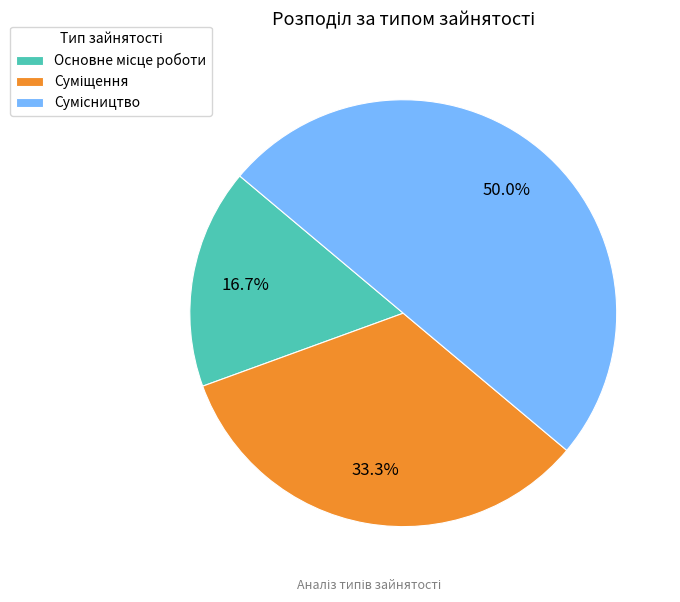

What percentage do Основне місце роботи and Суміщення together represent?

50.0%